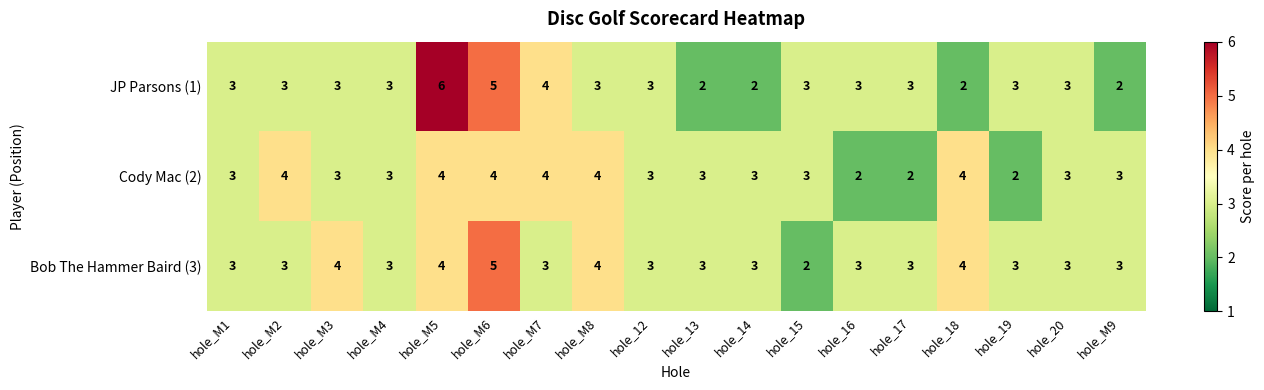

What is the maximum value shown in the chart?

6